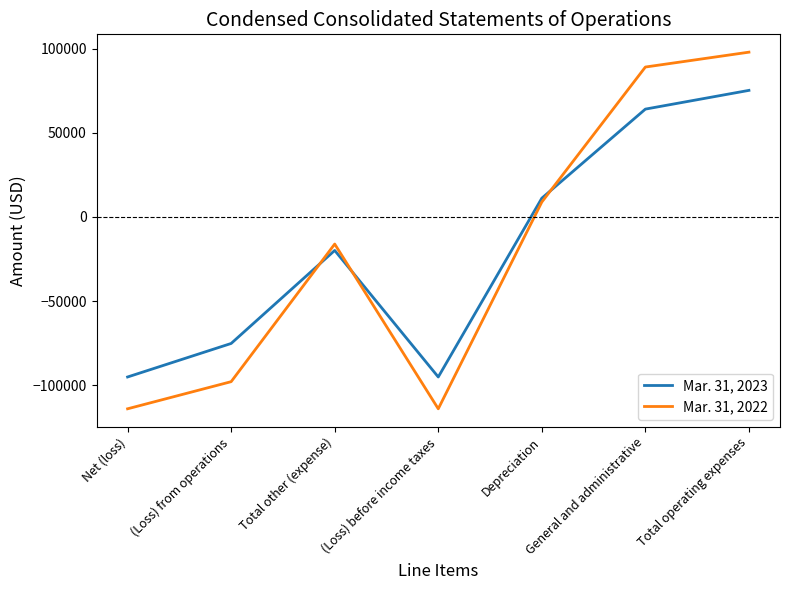

List the series in order of their overall mean, highest first.

Mar. 31, 2023, Mar. 31, 2022